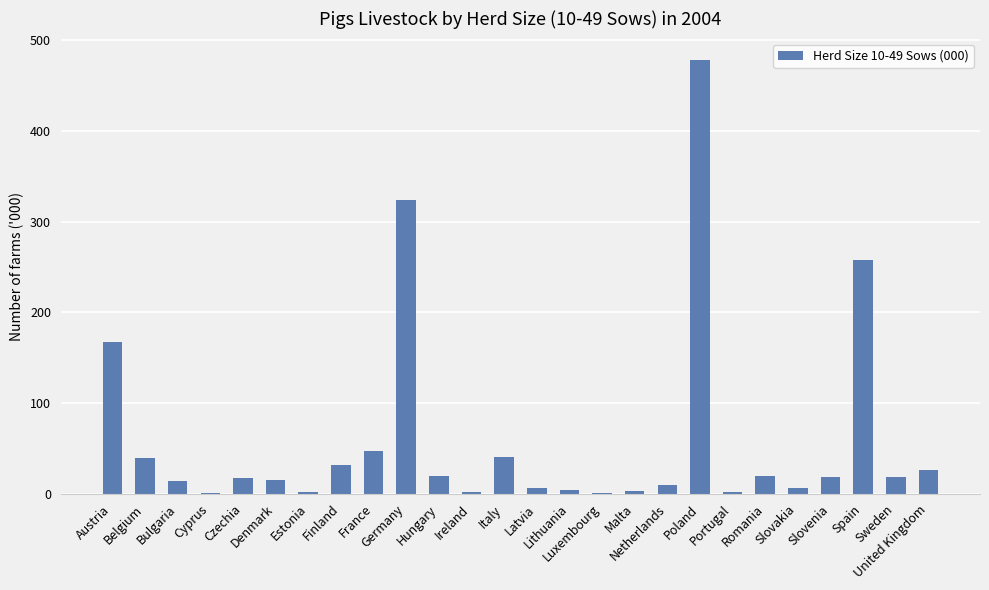

Between Cyprus and Denmark, which is larger?

Denmark